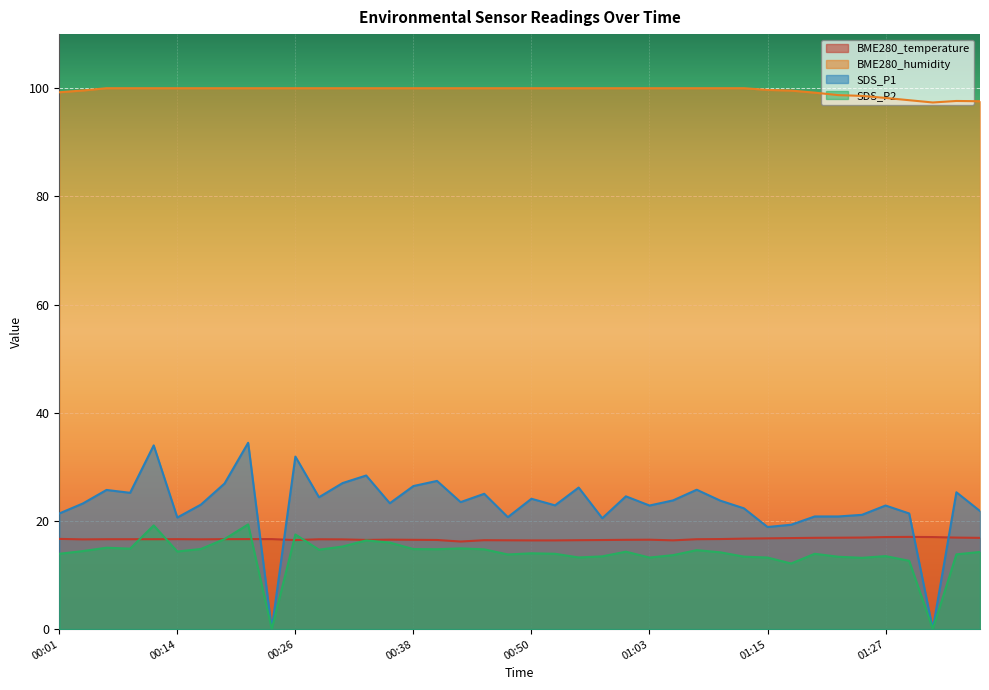

At which category does the chart reach its peak across all series?

00:06